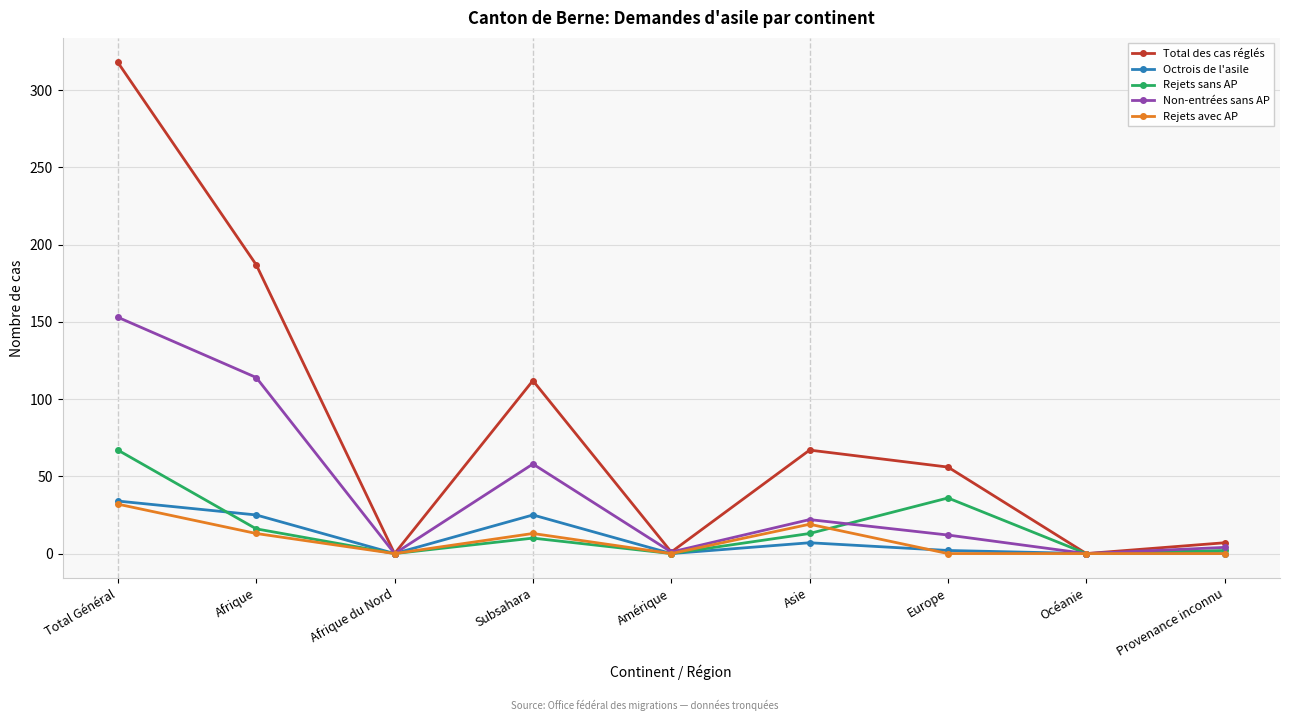

What is the label of the 8th point from the right?

Afrique